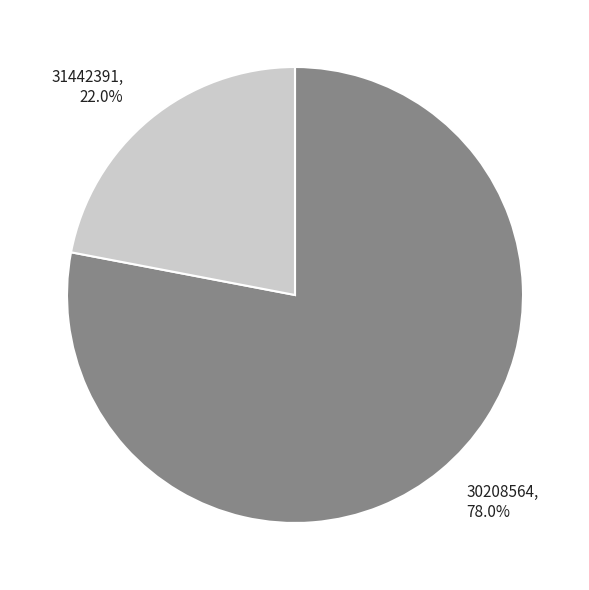

Which has a higher value, 30208564 or 31442391?

30208564